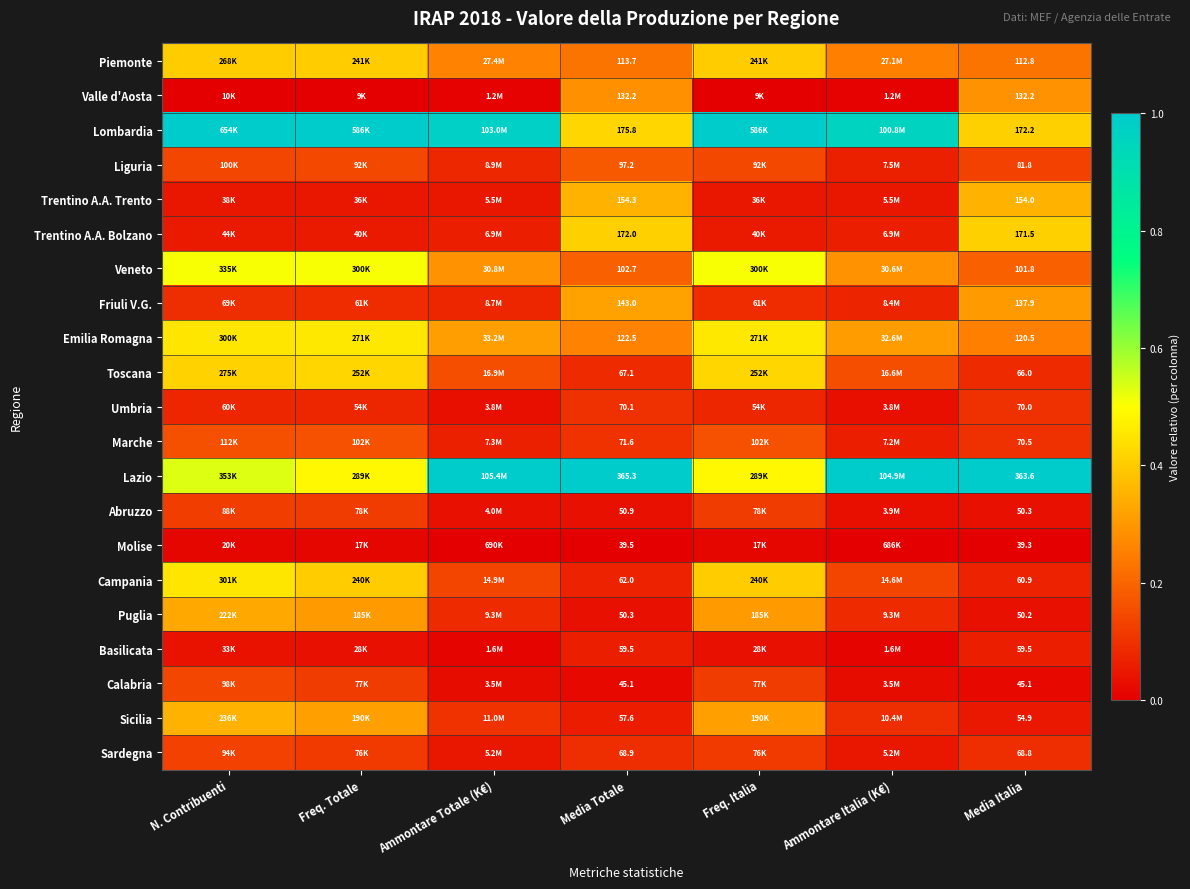

True or false: Toscana has a value of 0.4 at Freq. Italia.

True